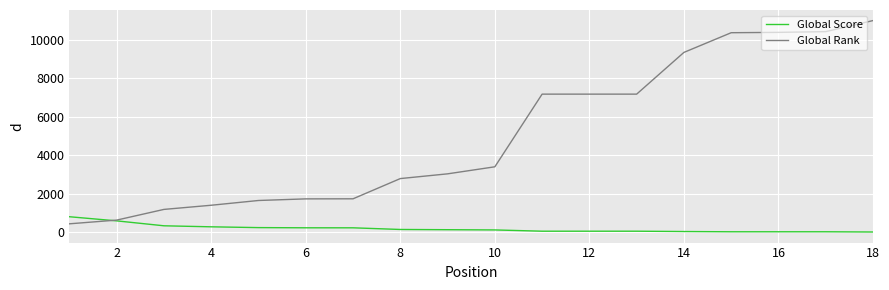

List the series in order of their peak value, highest first.

Global Rank, Global Score